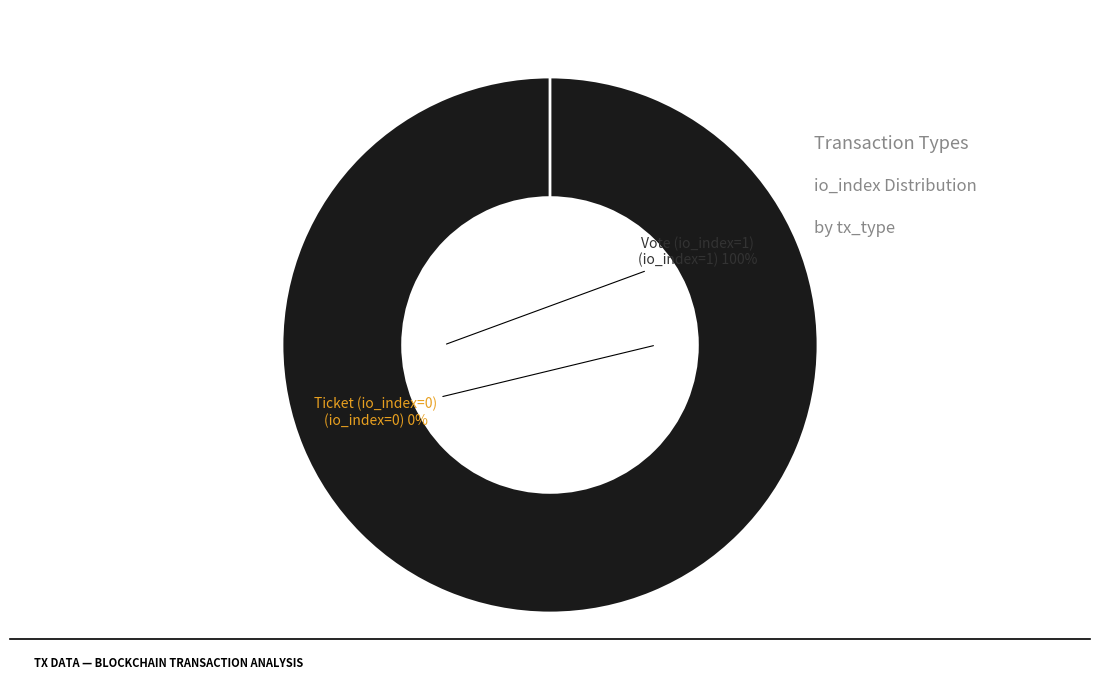

Rank the categories by value from lowest to highest.

Ticket (io_index=0), Vote (io_index=1)